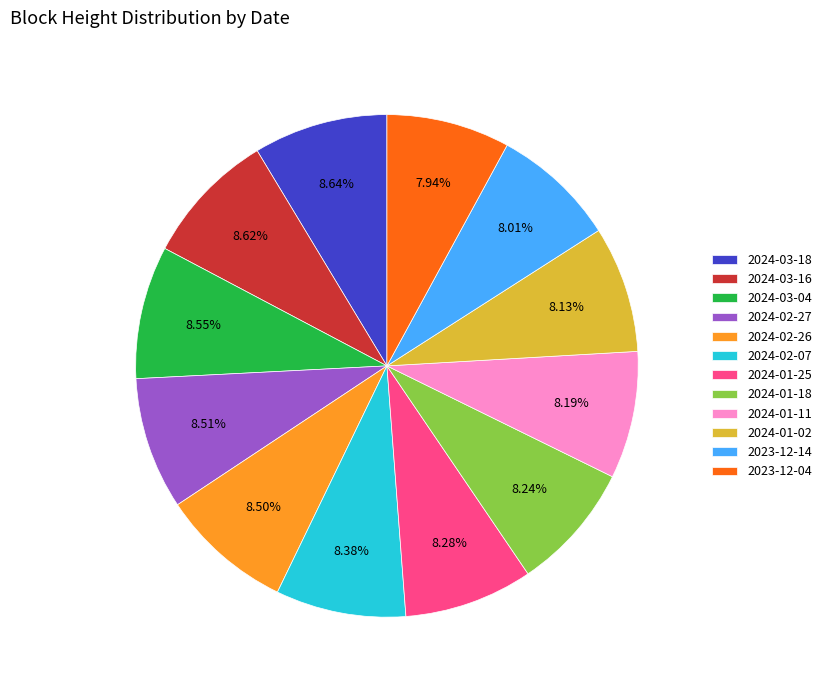

How much of the chart is everything except 2024-02-07?

91.6%